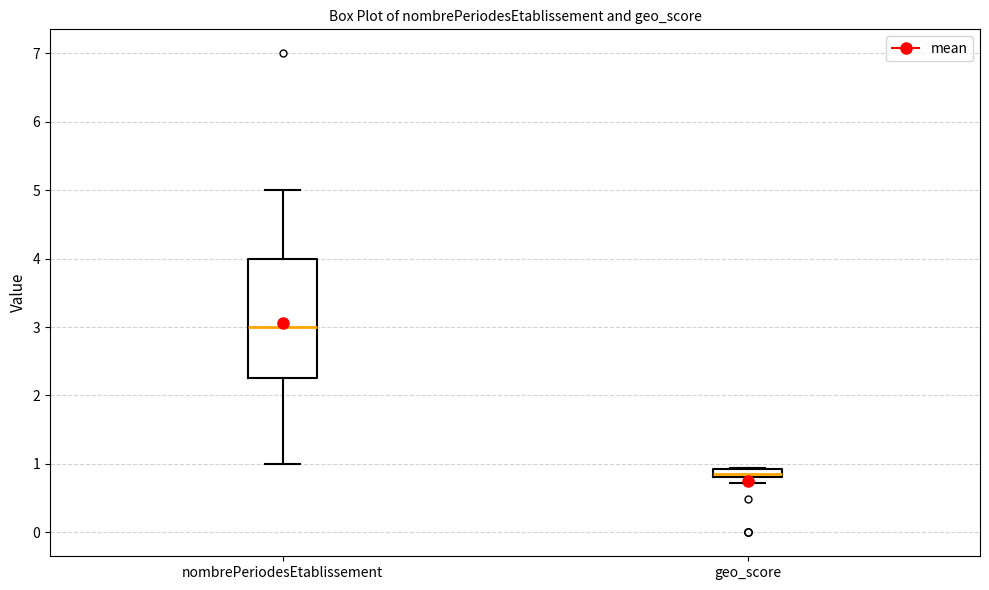

Where is the lower edge of the box for geo_score on the y-axis? The values are not printed on the chart, so give them approximately, as read against the axis.

0.8